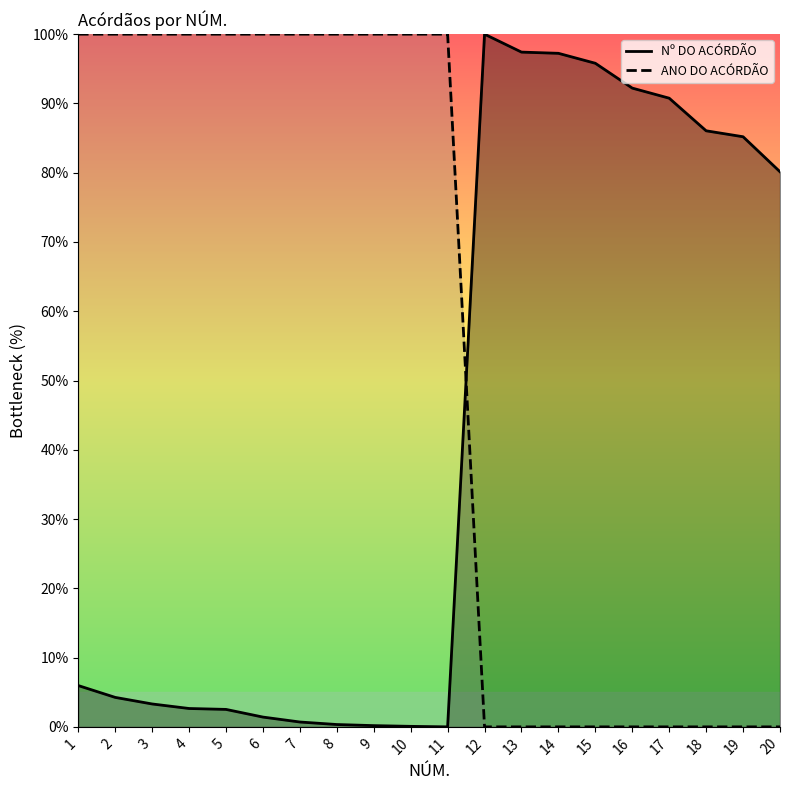

Rank the series by their maximum value, from lowest to highest.

Nº DO ACÓRDÃO, ANO DO ACÓRDÃO